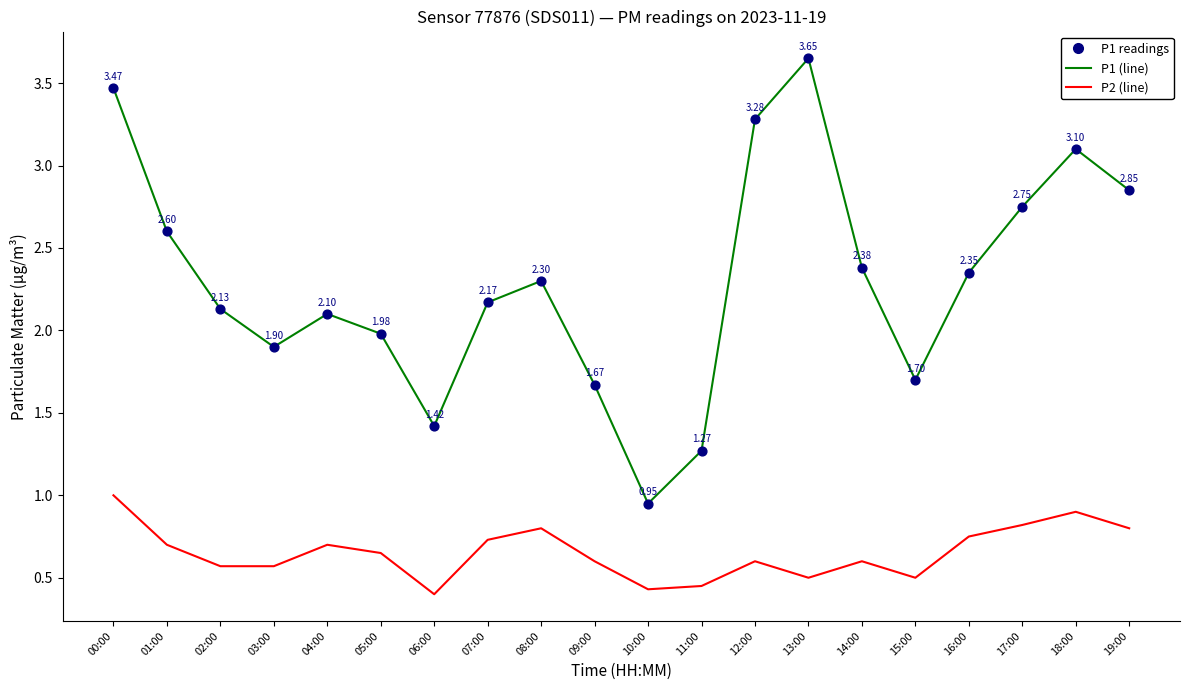

At which category is the sum across all series the highest?

00:00